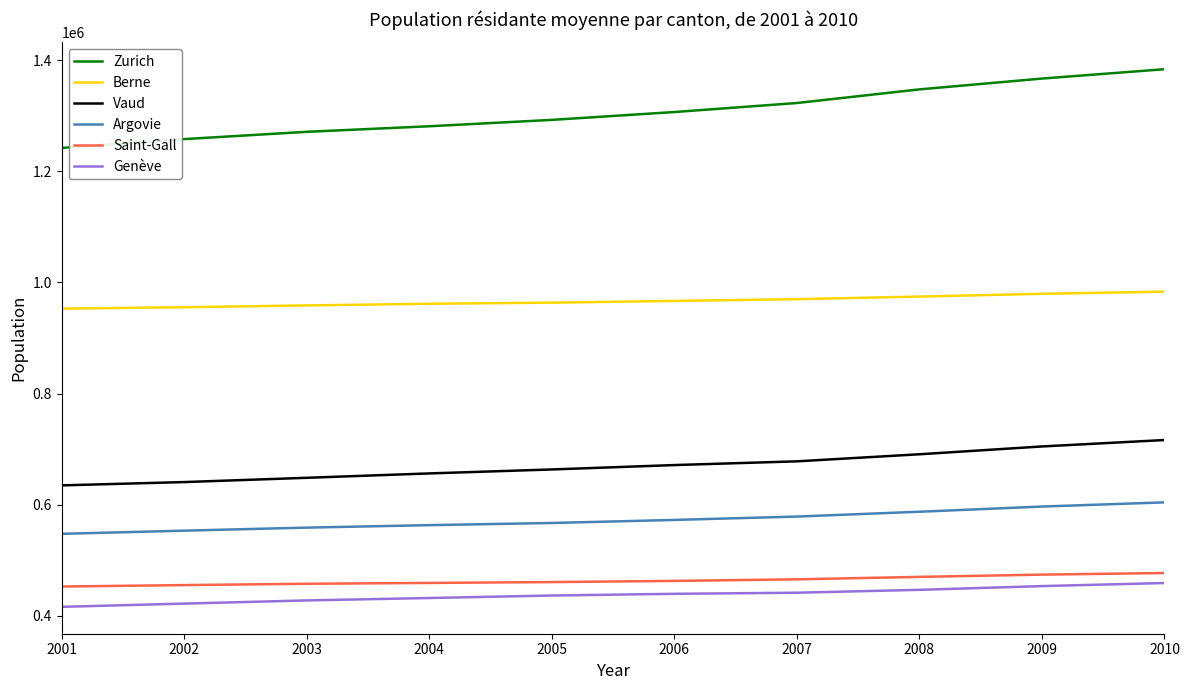

True or false: Vaud and Saint-Gall cross at least once.

False